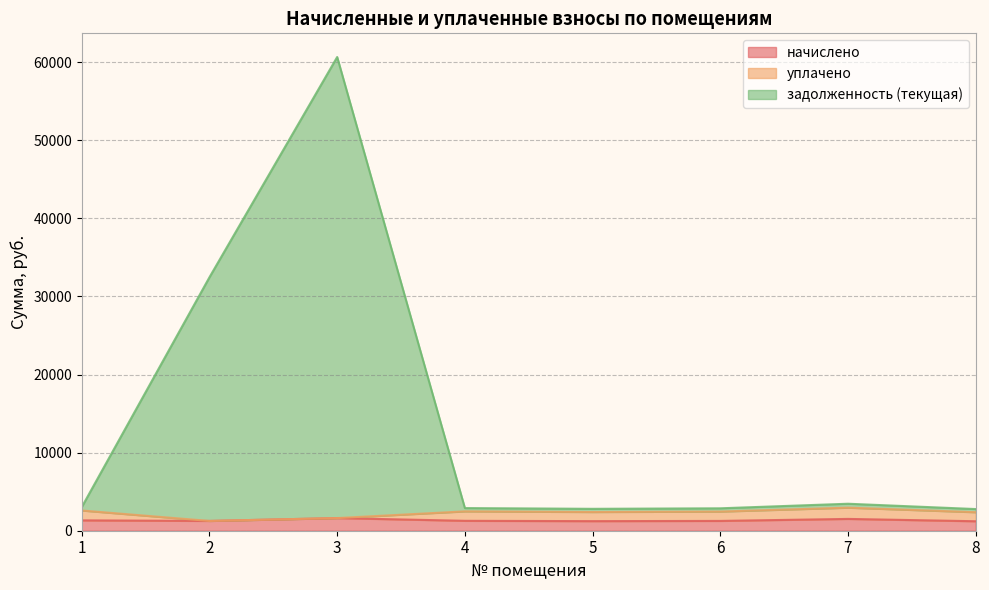

At which category is the sum across all series the highest?

3